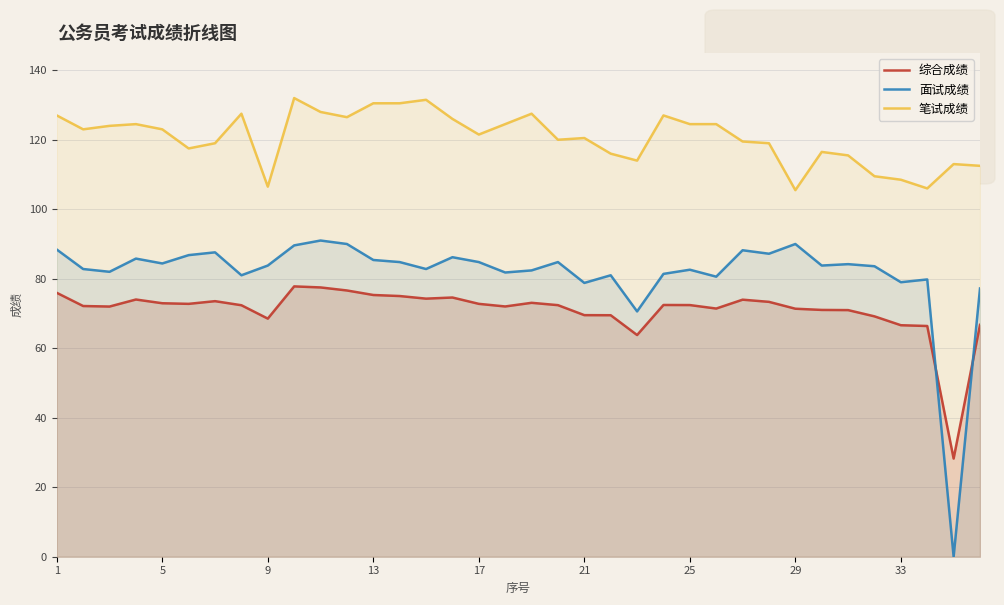

What is the spread (max minus min) of values at 29?

34.1